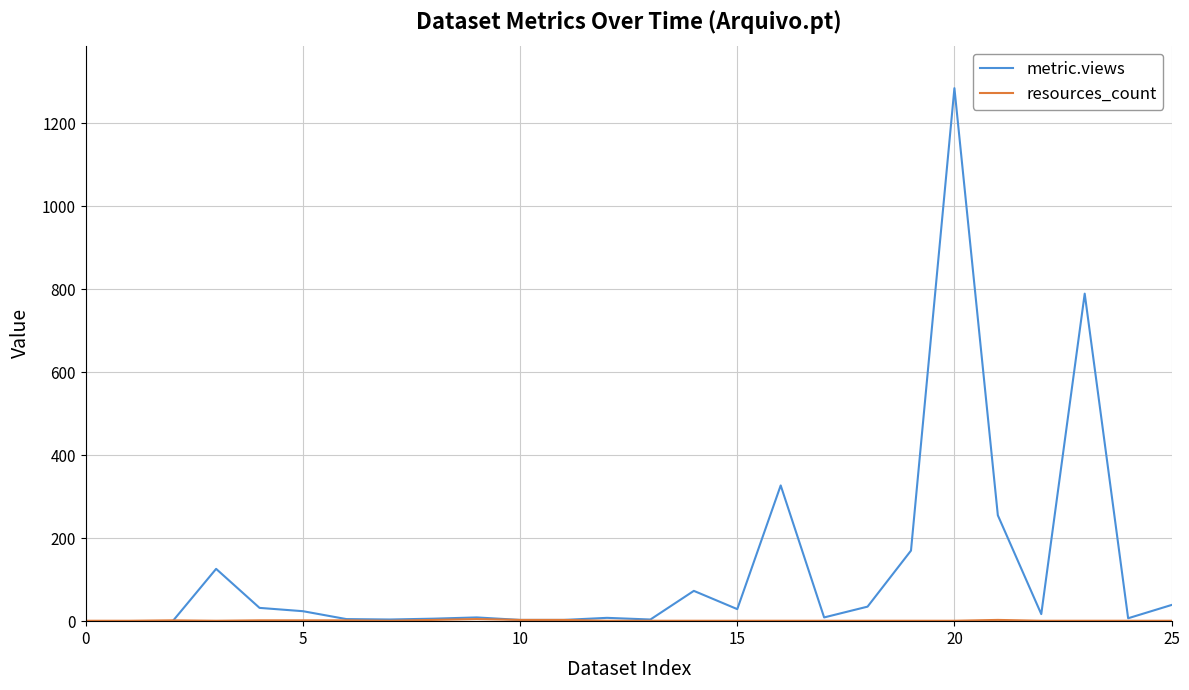

Which series has the widest spread of values?

metric.views